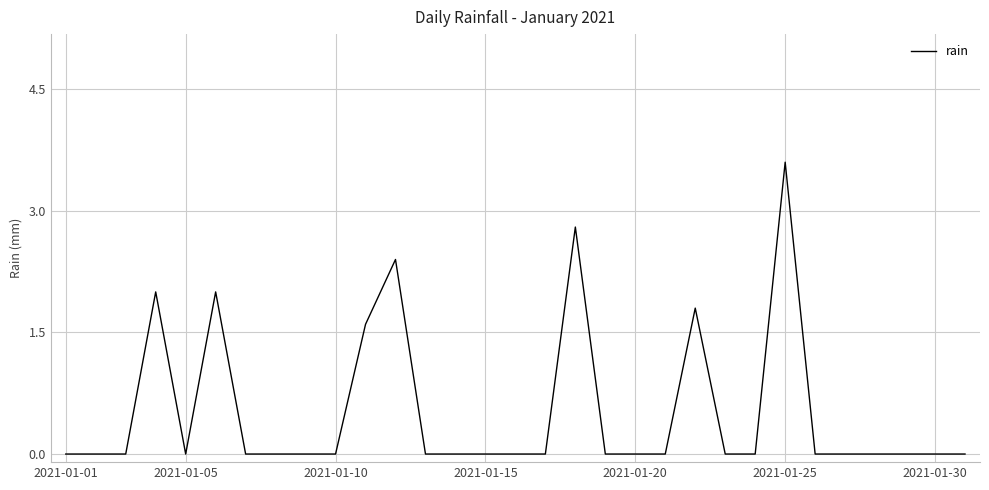

What is the greatest value displayed?

3.6